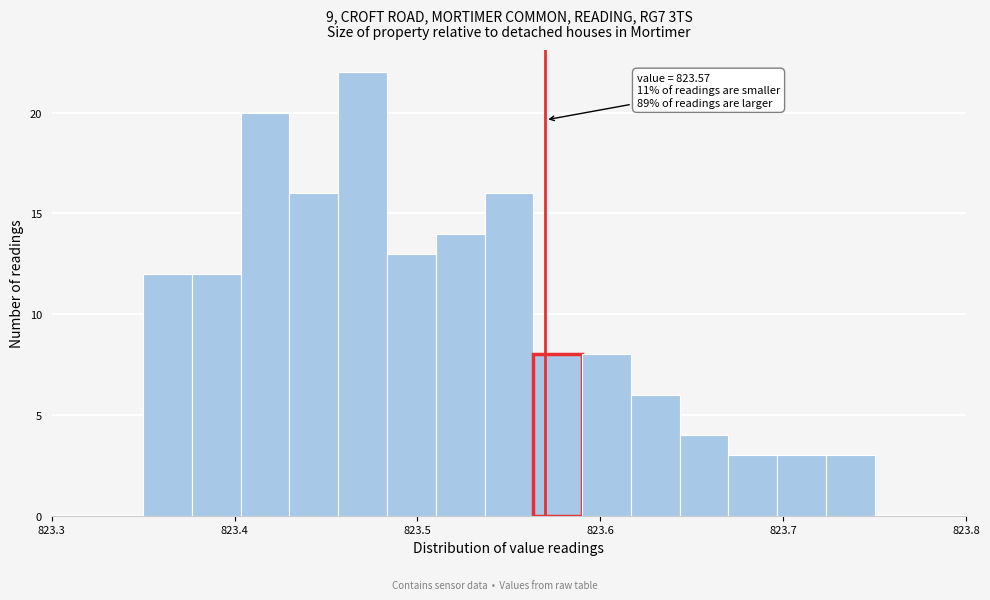

Read against the x-axis, roughly where is the centre of the tallest bar?

823.47